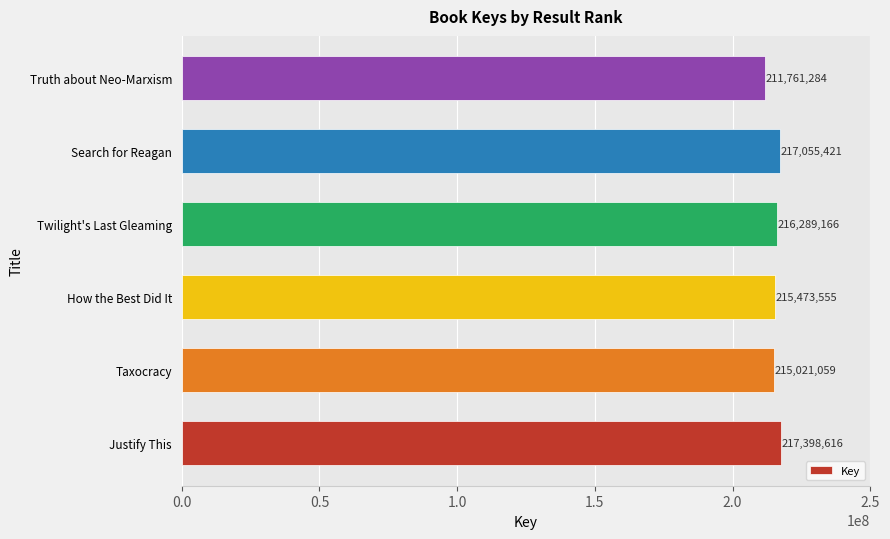

True or false: the data shows 217055421 at Search for Reagan.

True